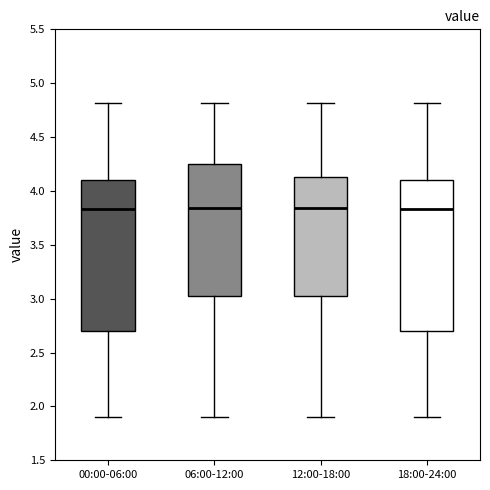

Reading left to right, read every box against the y-axis: the position of its median line, the range the box covers, and the ends of its whiskers. The values are not printed on the chart, so give them approximately, as read against the axis.

00:00-06:00: median 3.85, box 2.70 to 4.10, whiskers 1.90 to 4.80
06:00-12:00: median 3.85, box 3.00 to 4.25, whiskers 1.90 to 4.80
12:00-18:00: median 3.85, box 3.00 to 4.15, whiskers 1.90 to 4.80
18:00-24:00: median 3.85, box 2.70 to 4.10, whiskers 1.90 to 4.80